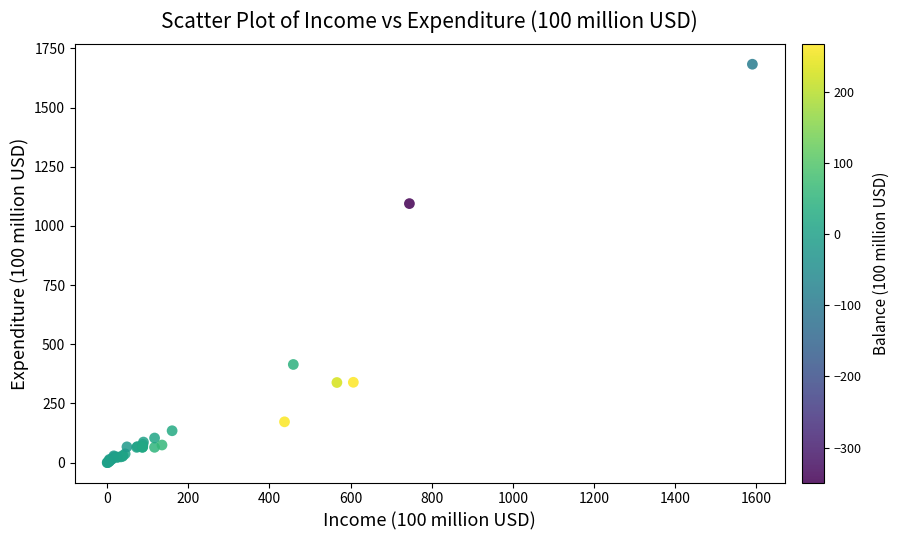

What Y value in the scatter plot is closest to 841?

1094.4